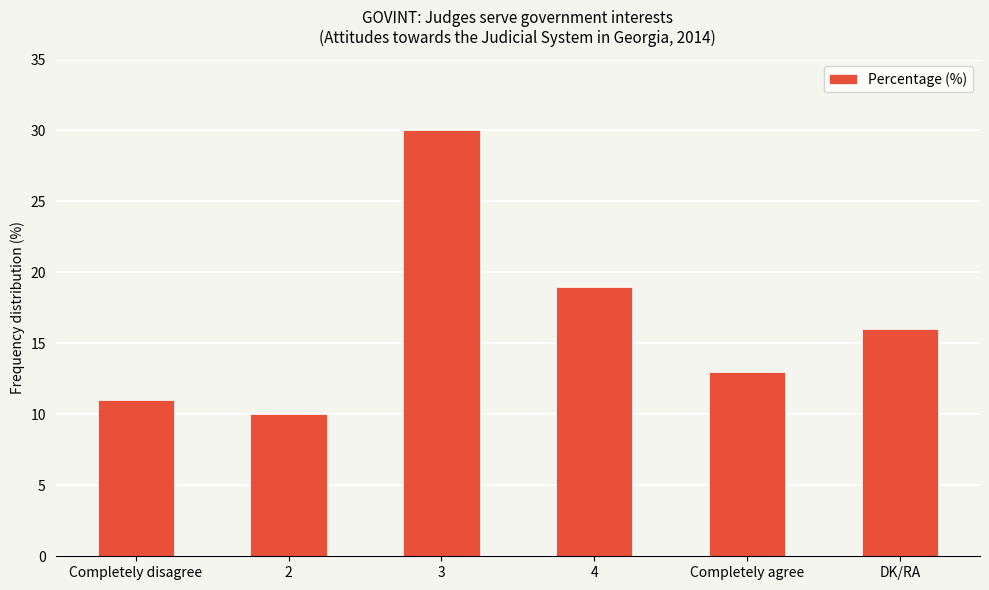

What is the sum of the values at 3 and Completely disagree?

41